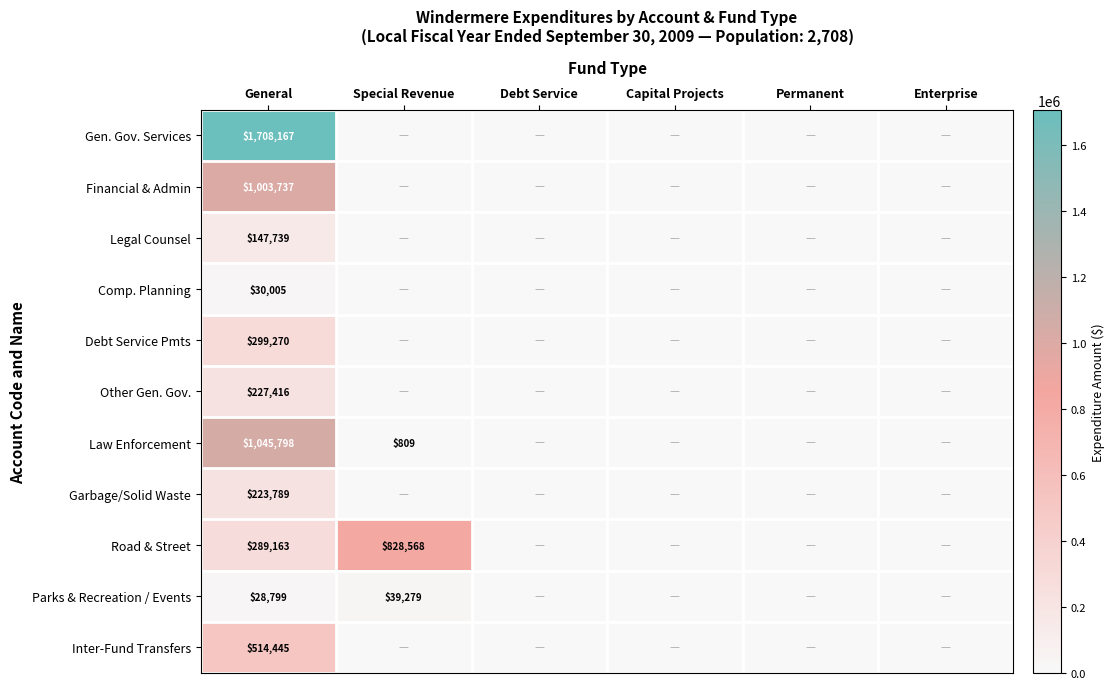

What is the difference between the highest and lowest values at General?

1679368